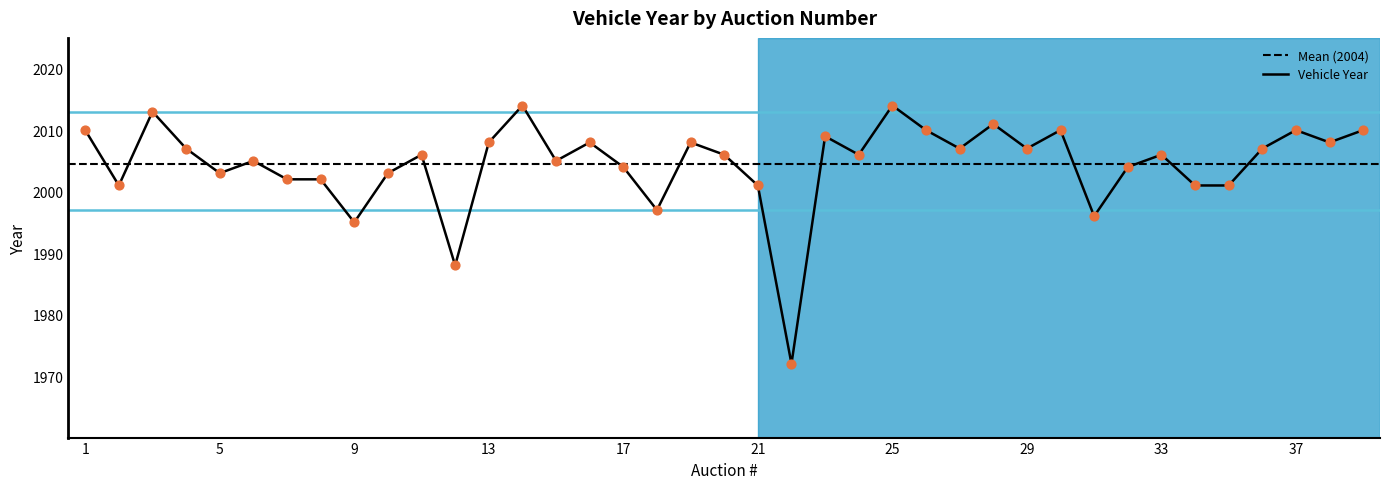

What is the ratio of the value at 14 to the value at 25?

1.0